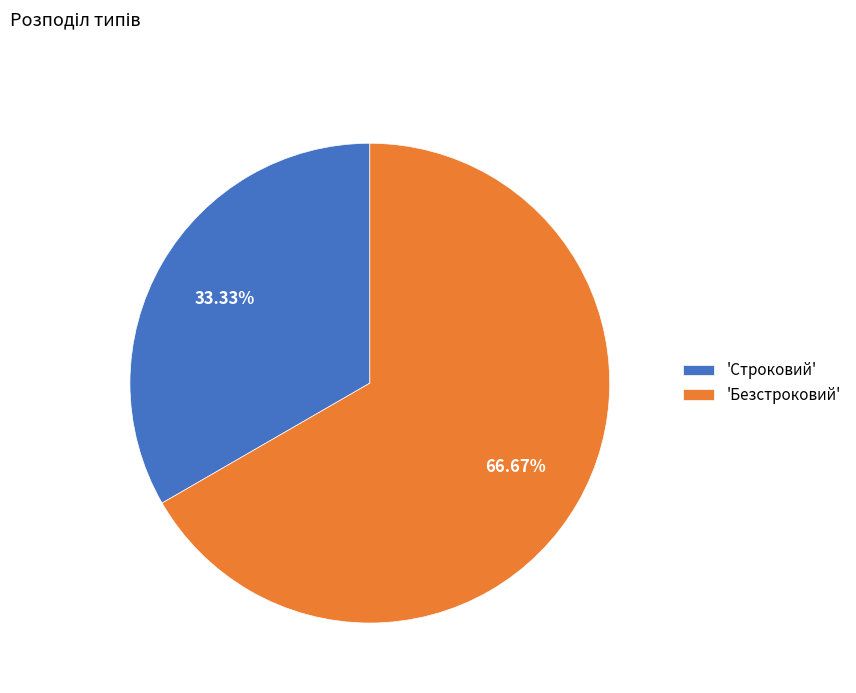

What is the ratio of the value at 'Строковий' to the value at 'Безстроковий'?

0.5